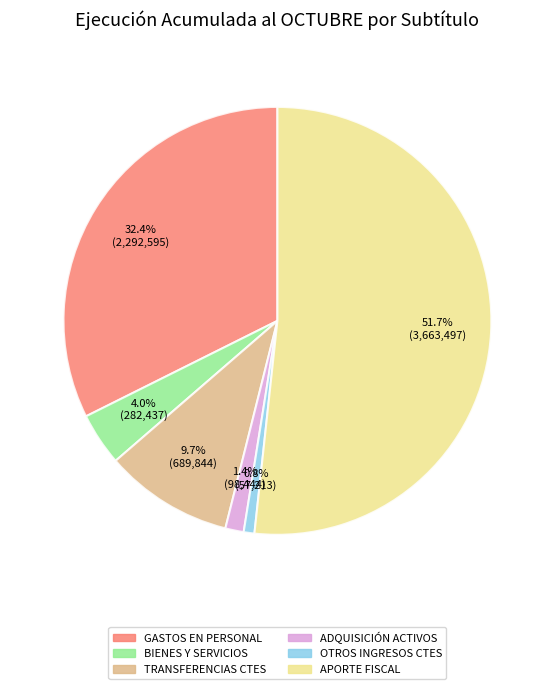

Does any single category account for the majority?

Yes